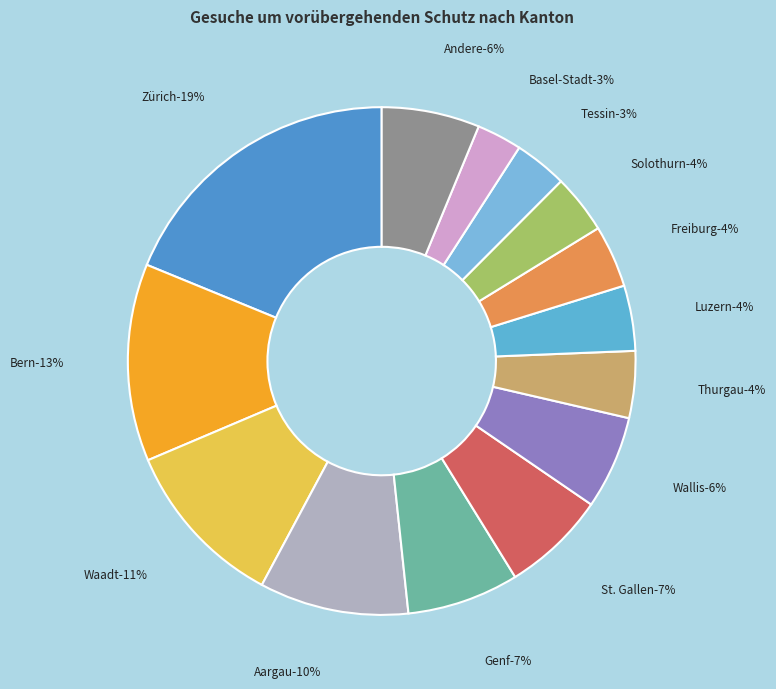

Does any single category account for the majority?

No